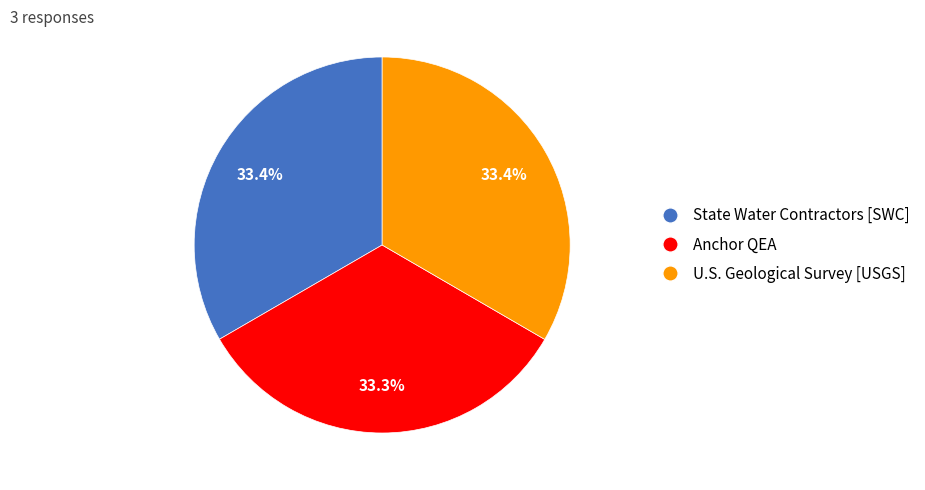

Is there a majority slice in this chart?

No